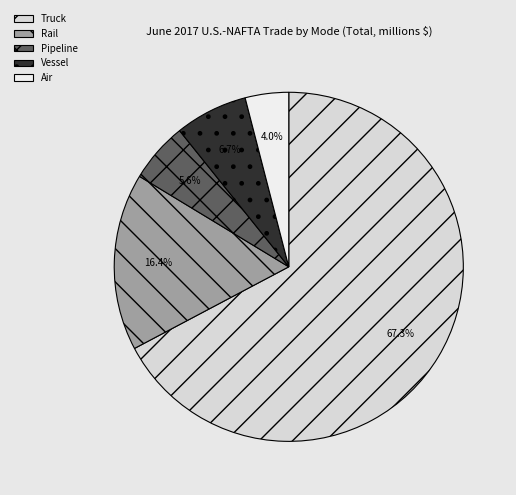

To the nearest percent, what portion does Air represent?

4%